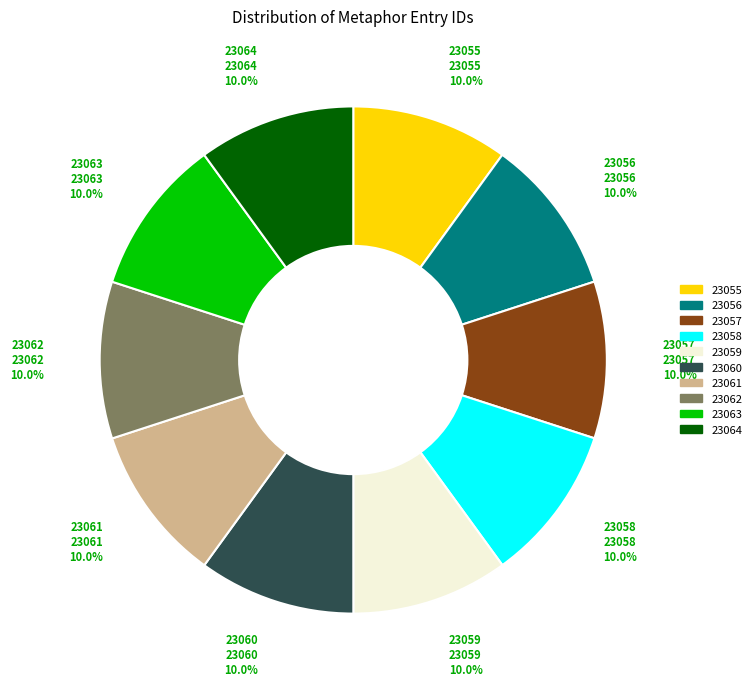

Approximately how many times larger is the value at 23059 compared to 23057?

1.0